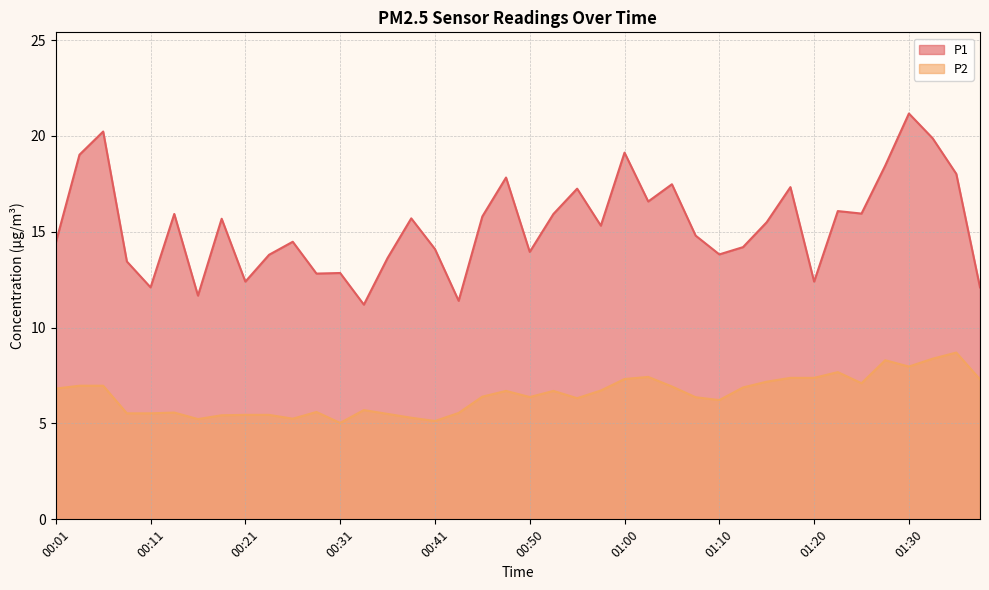

True or false: P2 and P1 intersect in this chart.

False